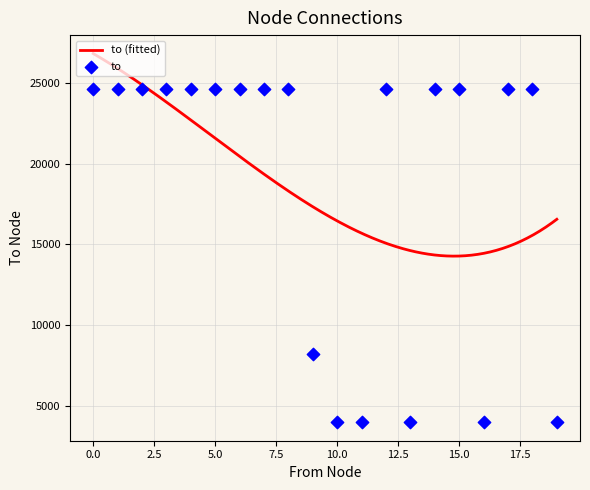

What is the maximum value for to (fitted)?

26827.9